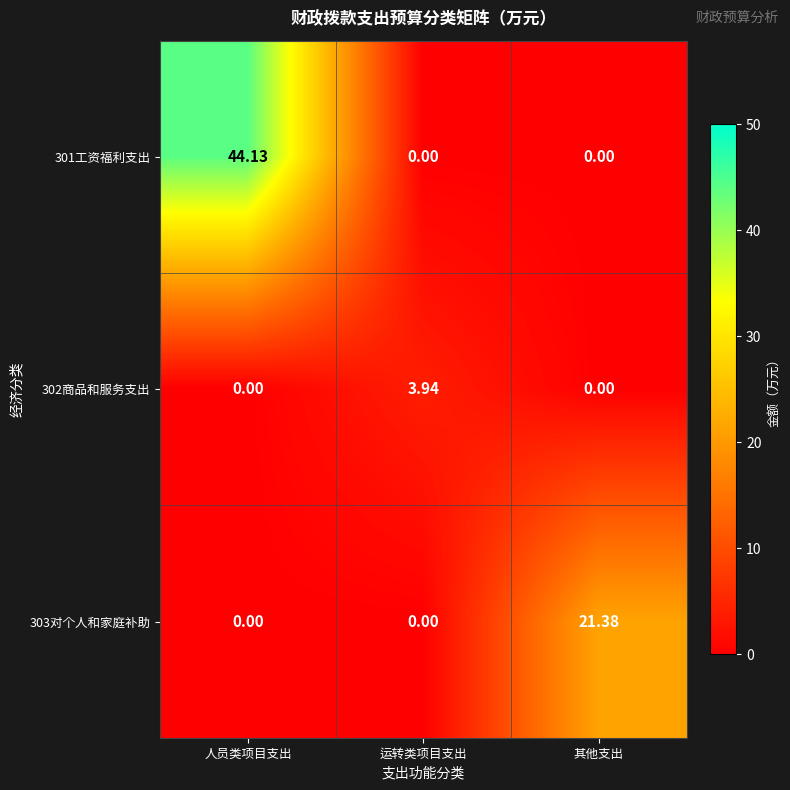

Which series has the widest spread of values?

301工资福利支出